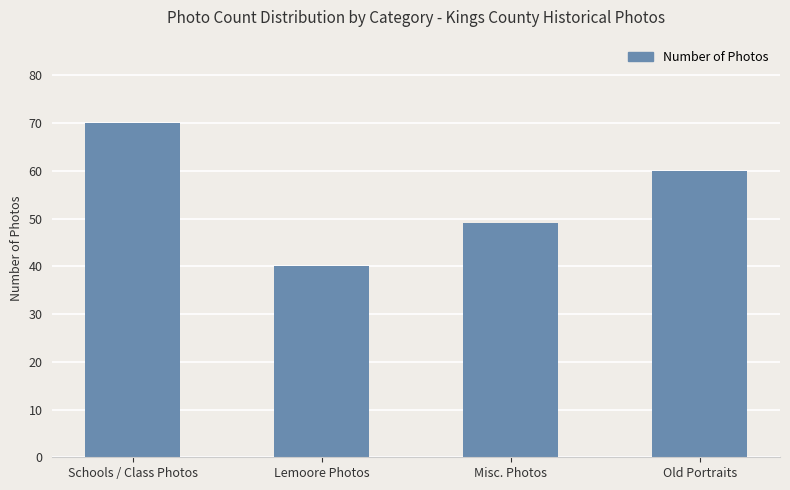

List the labels in order of value, largest first.

Schools / Class Photos, Old Portraits, Misc. Photos, Lemoore Photos